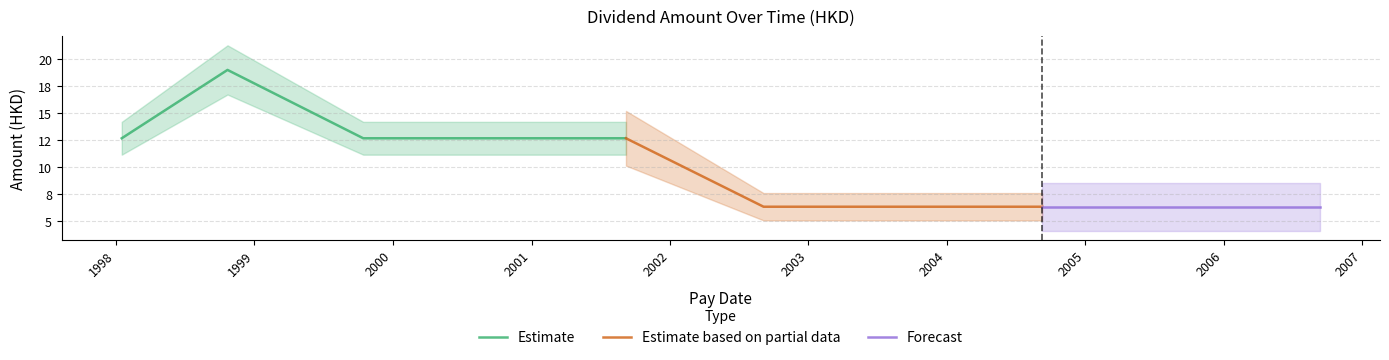

What is the sum of the values at 2004-09-09 and 2002-09-05?

12.7